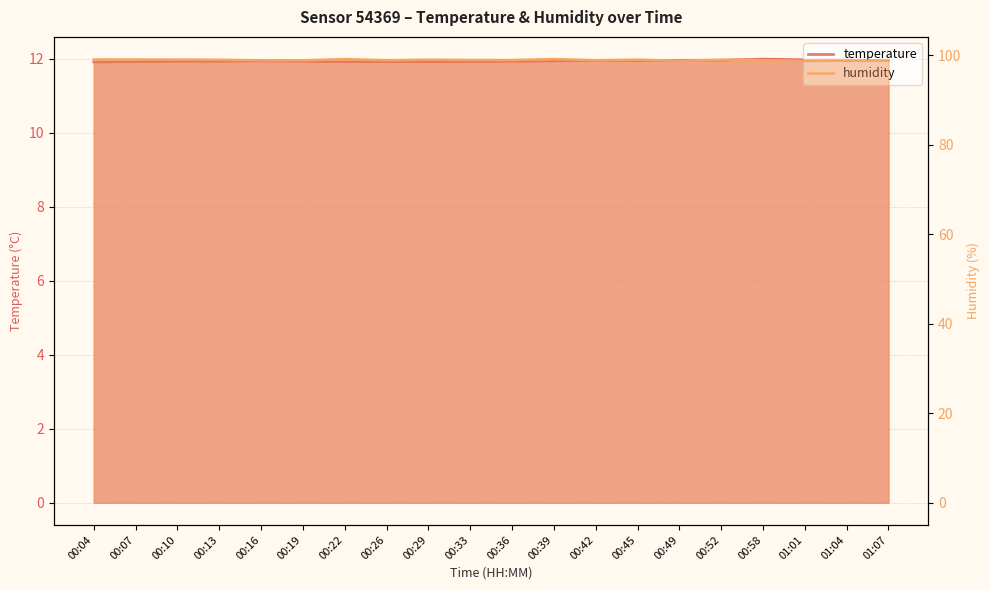

Which category has the highest value in the humidity series?

00:39